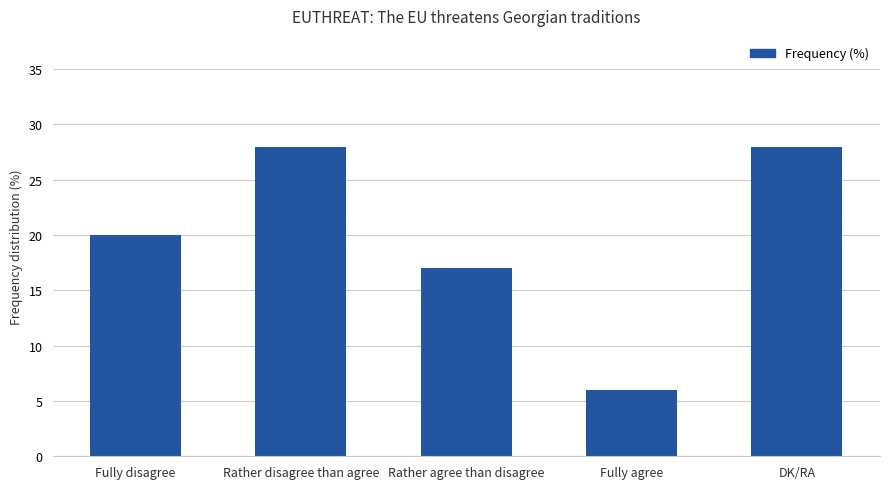

What is the minimum value shown in the chart?

6